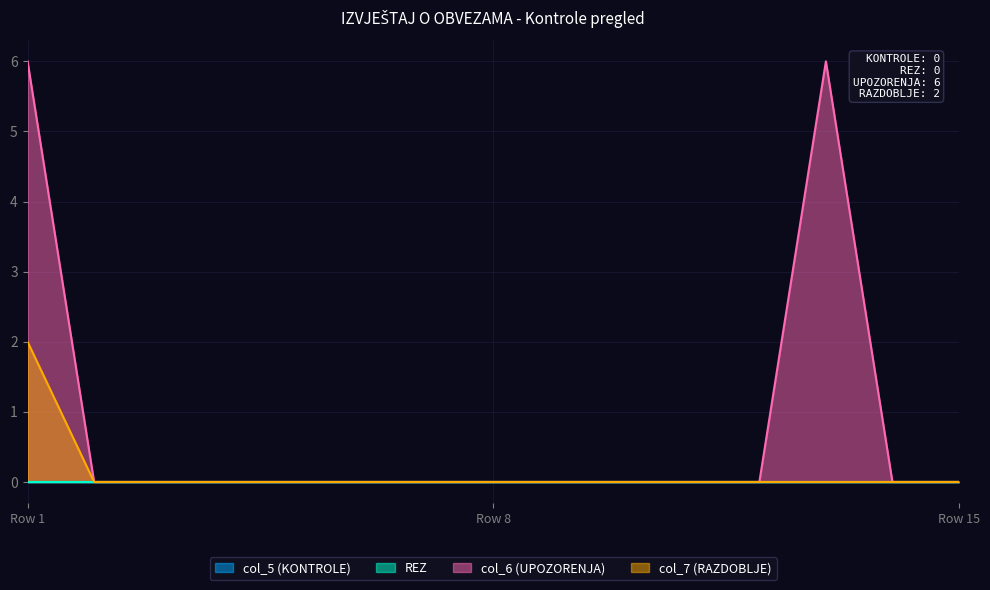

True or false: col_6 (UPOZORENJA) and col_7 (RAZDOBLJE) intersect in this chart.

False